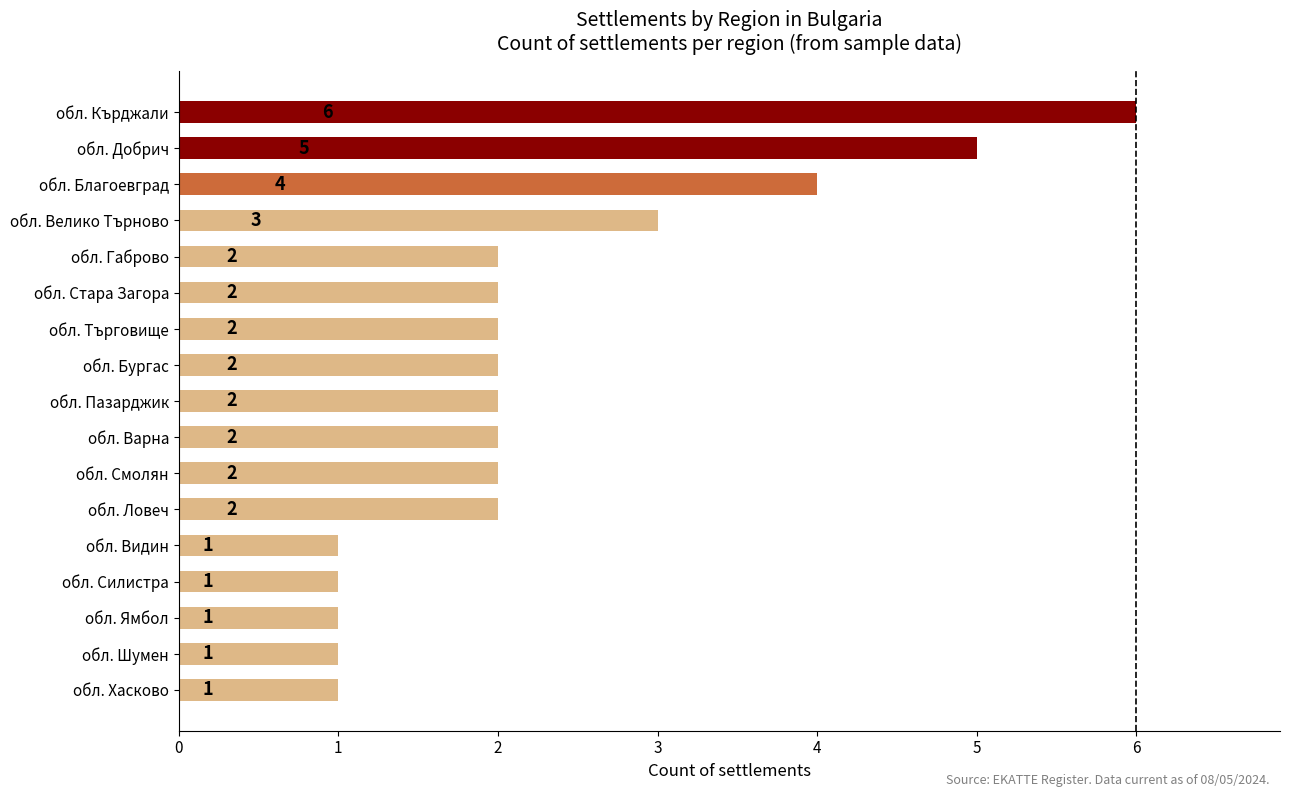

What is the ratio of the value at обл. Габрово to the value at обл. Търговище?

1.0